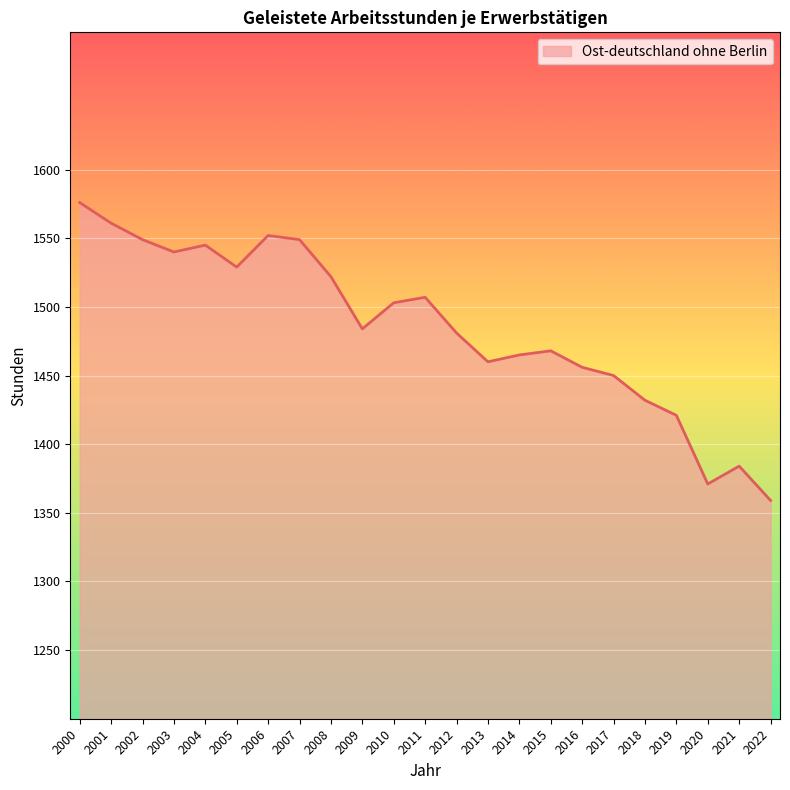

What is the sum of the values at 2009 and 2002?

3033